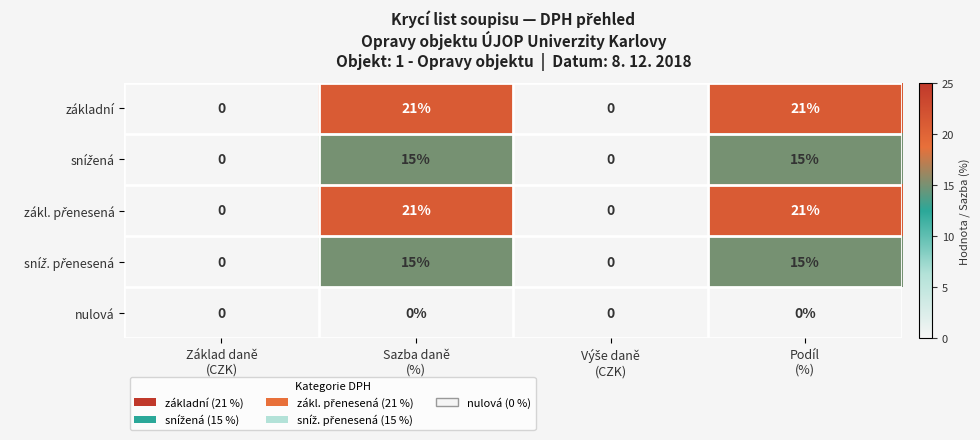

What is the greatest value displayed?

21